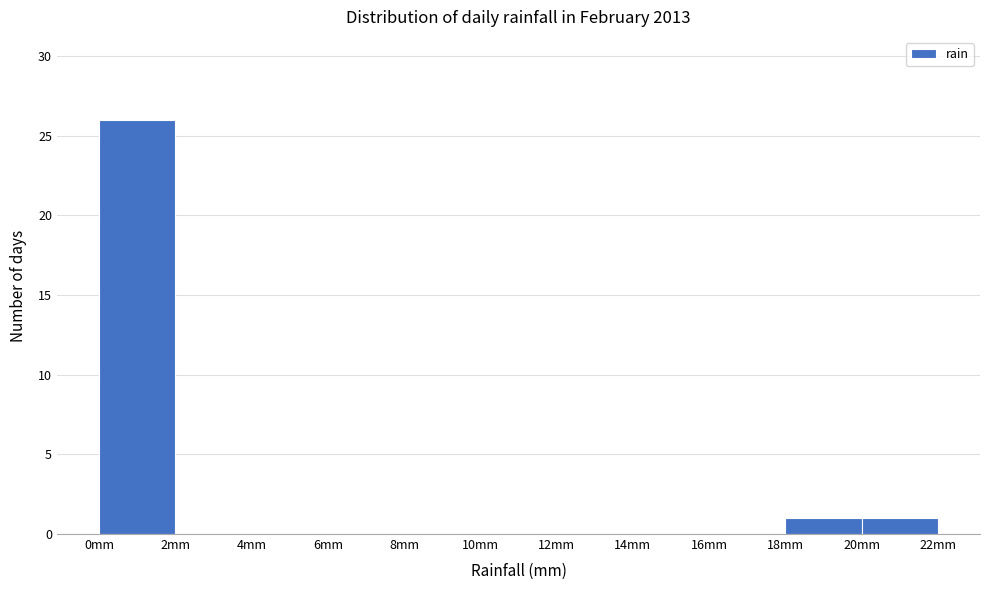

Reading left to right, list every bar in this chart as the range it spans on the x-axis followed by its height. The values are not printed on the chart, so give them approximately, as read against the axis.

0 to 2: 26
2 to 4: 0
4 to 6: 0
6 to 8: 0
8 to 10: 0
10 to 12: 0
12 to 14: 0
14 to 16: 0
16 to 18: 0
18 to 20: 1
20 to 22: 1